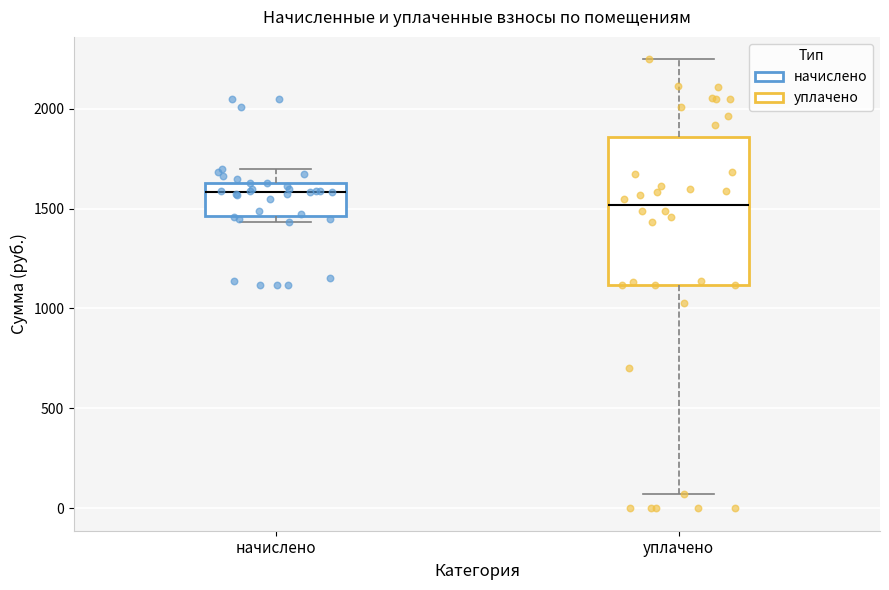

Where does the upper whisker of the box for начислено end on the y-axis? The values are not printed on the chart, so give them approximately, as read against the axis.

1700